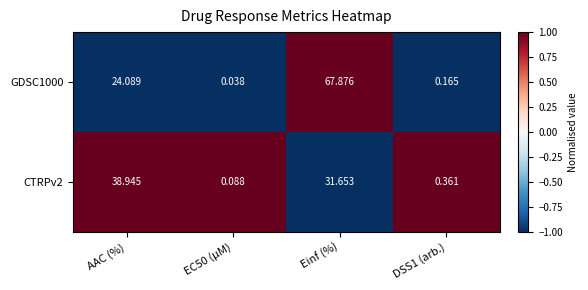

At which label does CTRPv2 first exceed 31?

AAC (%)